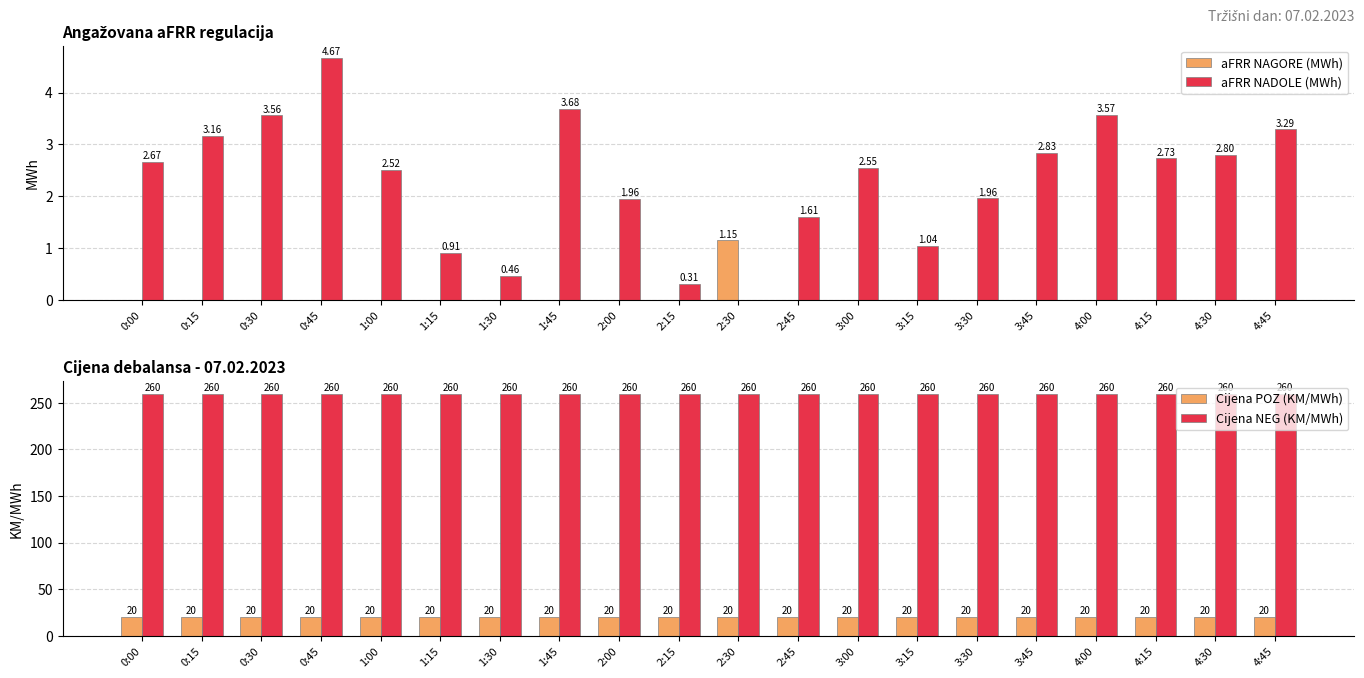

Which series has the largest total across all categories?

Cijena NEG (KM/MWh)